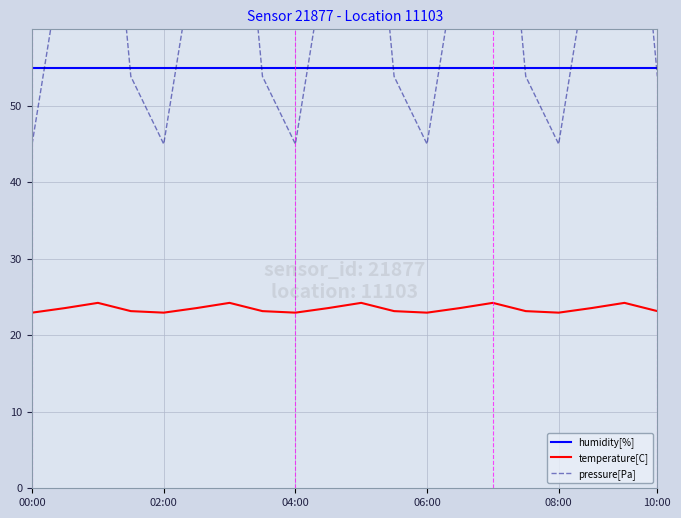

What is the value of the temperature[C] point at the 13th from the left?

23.0